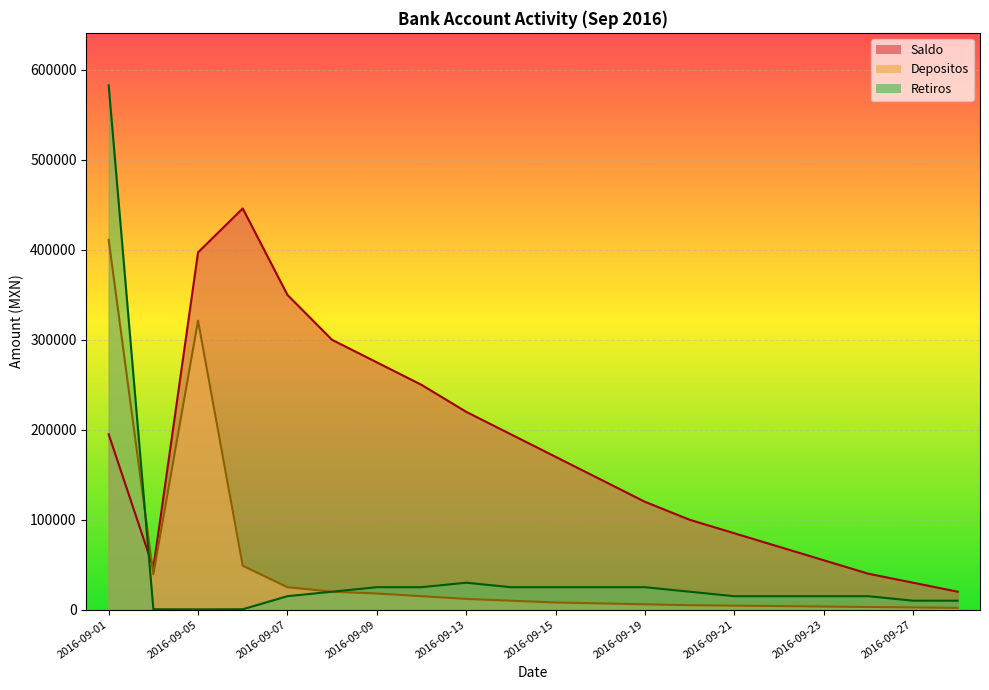

True or false: Retiros has a value of 25000.0 at 2016-09-12.

True